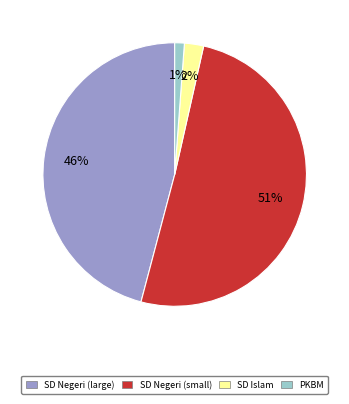

Is there any slice that represents more than half of the pie?

Yes